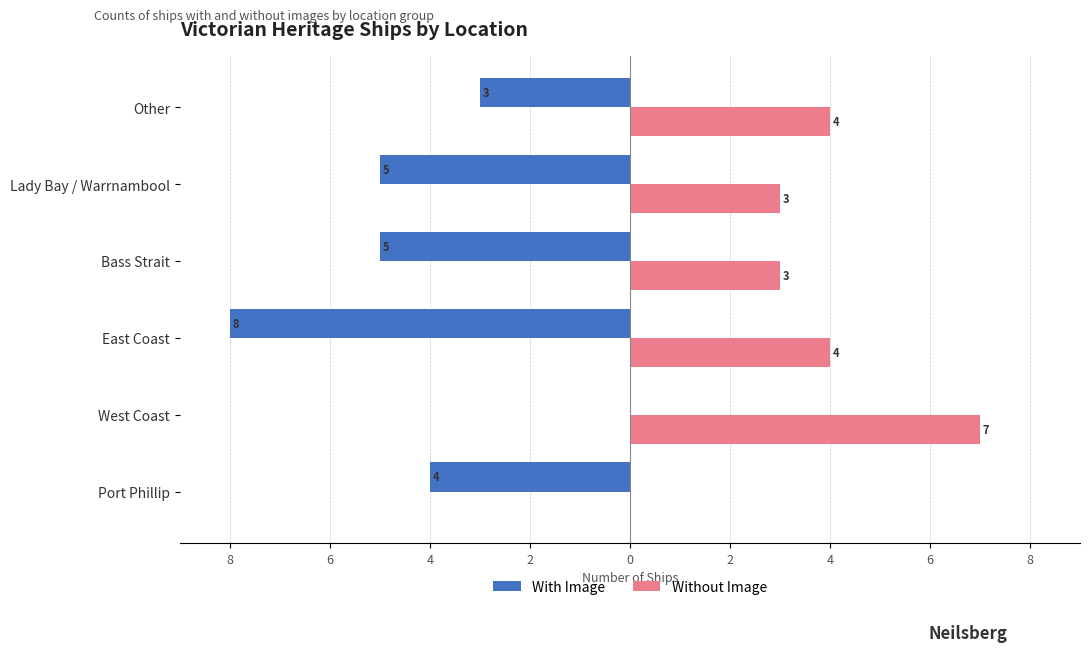

What are all the series names shown in the legend?

With Image, Without Image